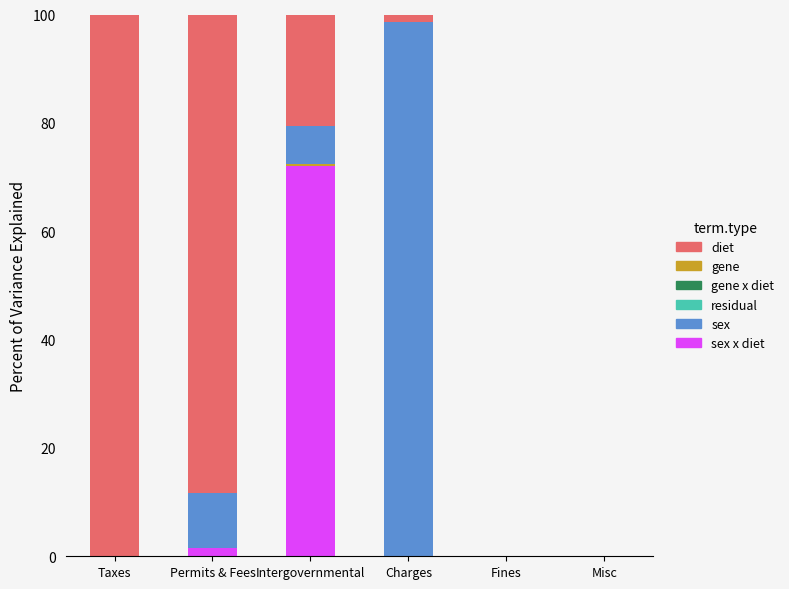

Are the bars grouped side by side (vs. stacked)?

No